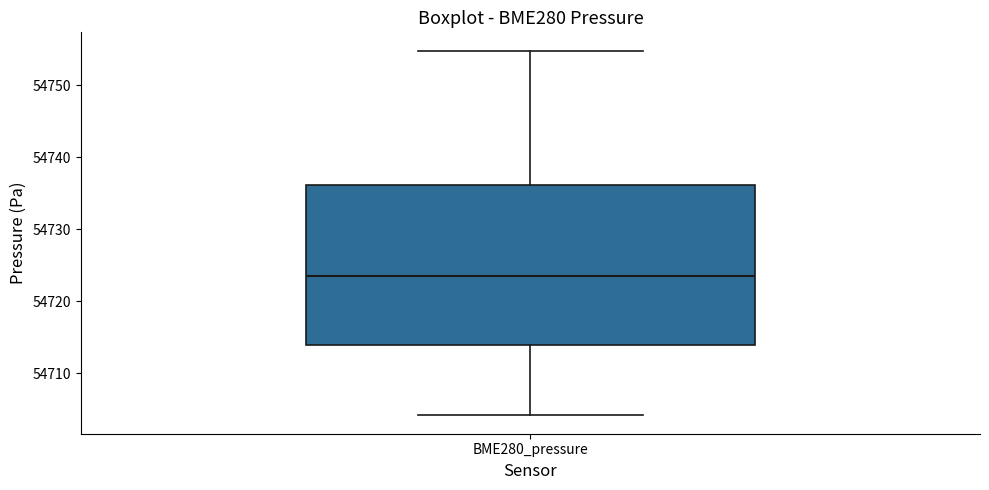

Where does the upper whisker of the box for BME280_pressure end on the y-axis? The values are not printed on the chart, so give them approximately, as read against the axis.

54755